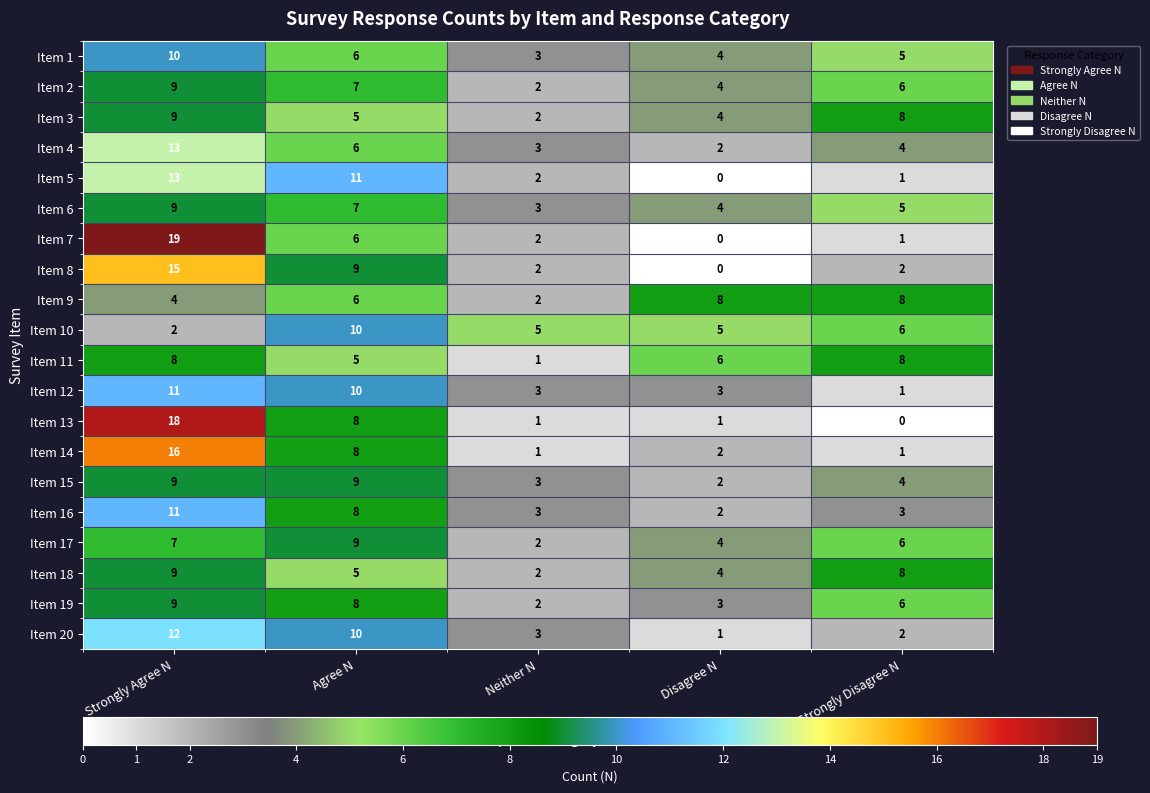

How many categories are shown in the chart?

5